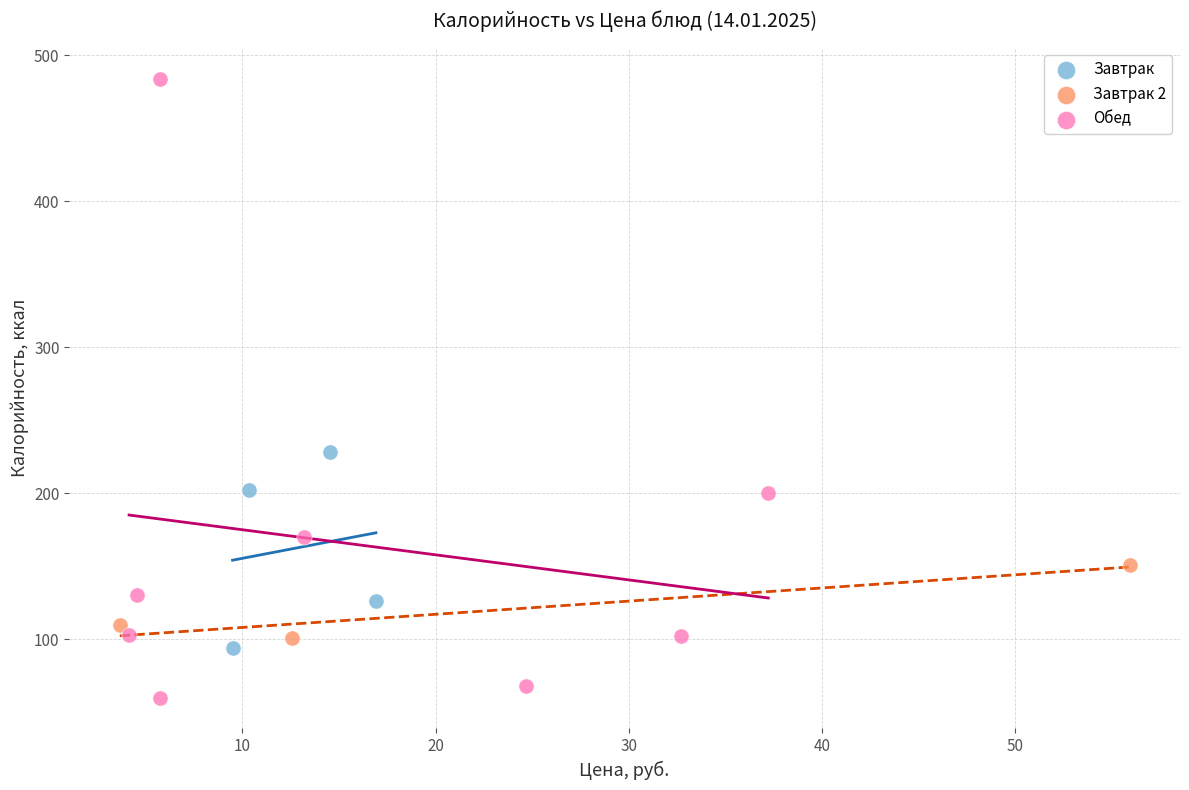

Which series contains the lowest Y value?

Обед